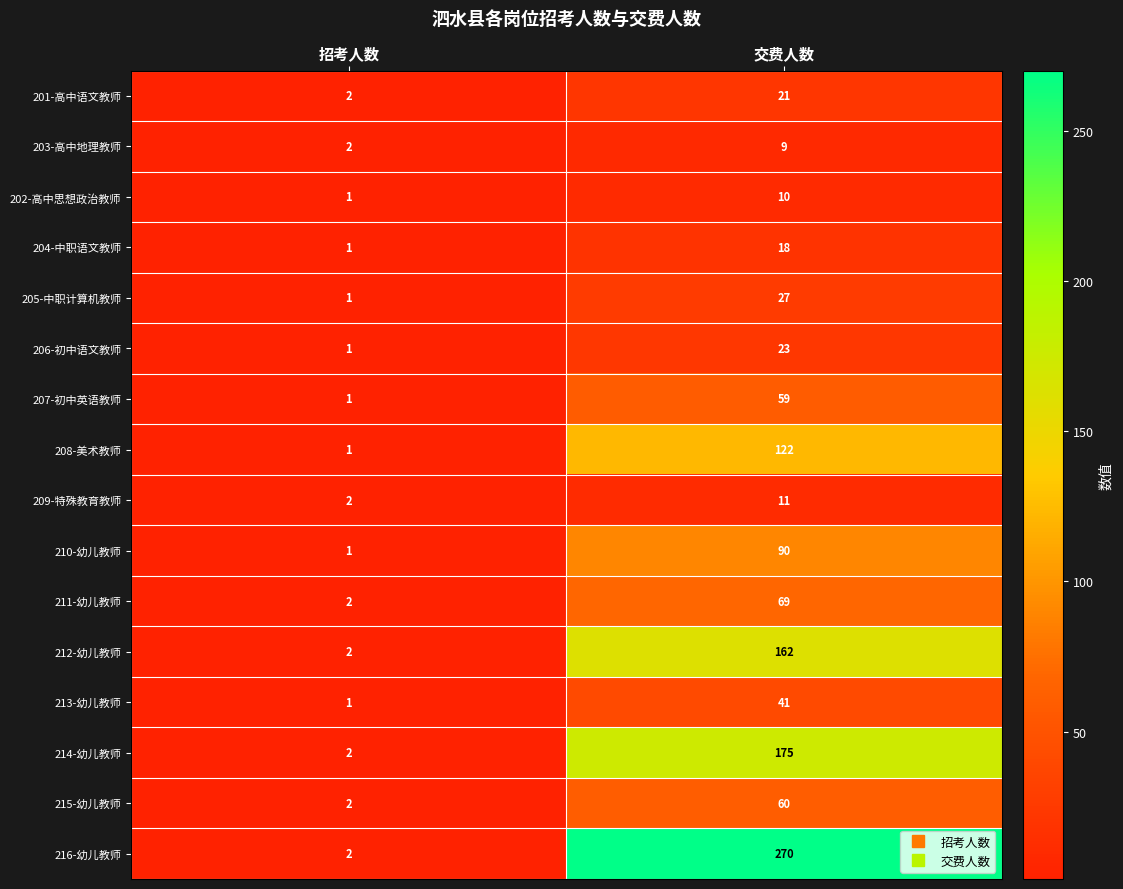

Count the number of data series in this chart.

16